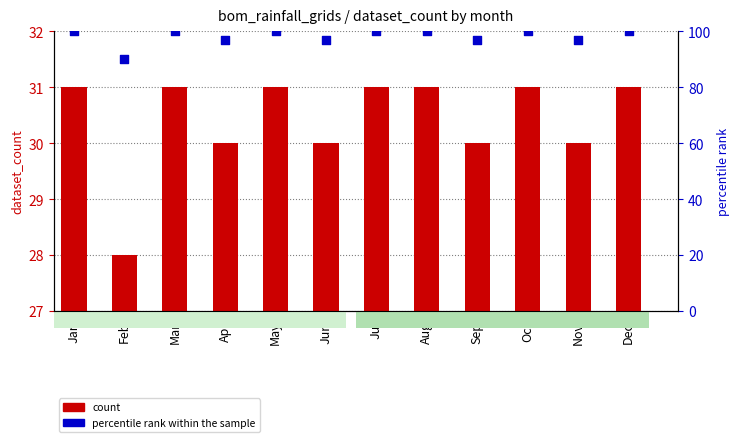

What are all the series names shown in the legend?

count, percentile rank within the sample